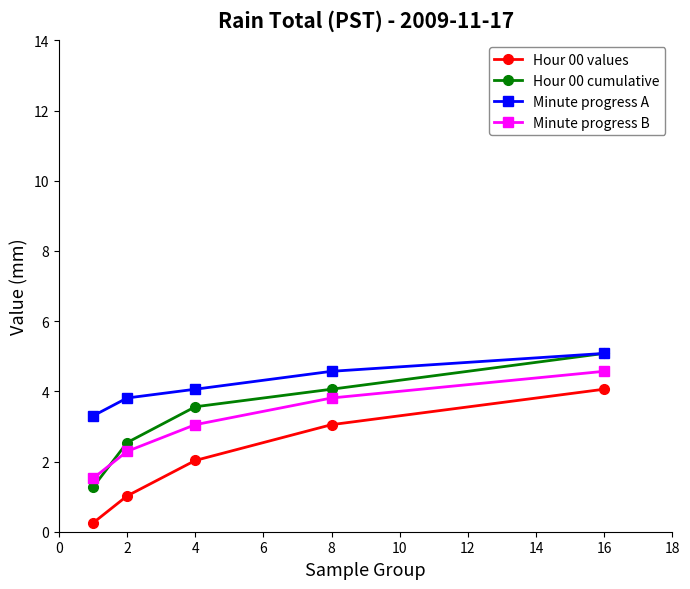

How many series are shown in this chart?

4